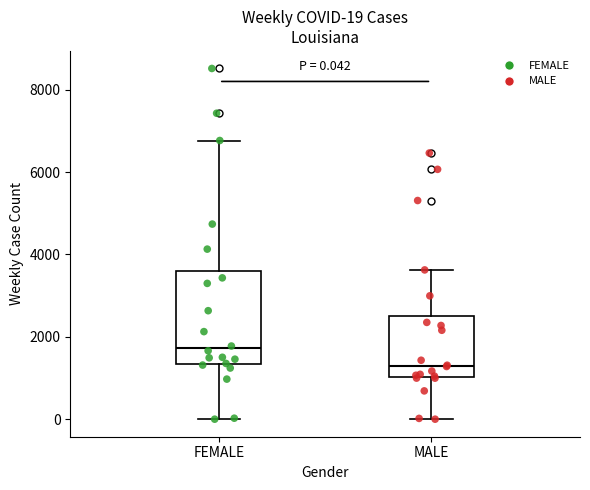

Which box's median line is the highest?

FEMALE